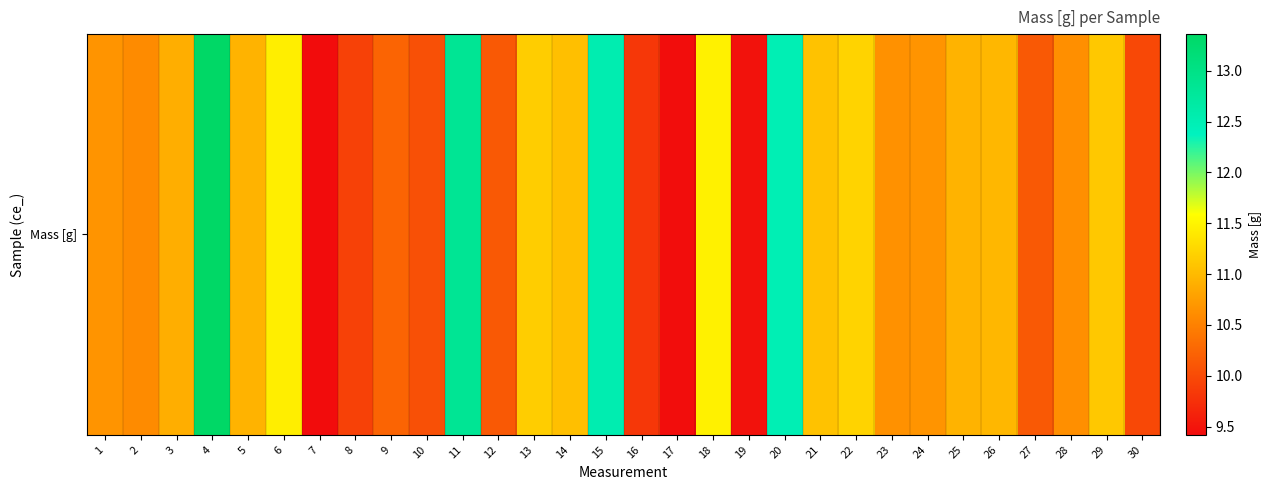

What is the greatest value displayed?

13.4